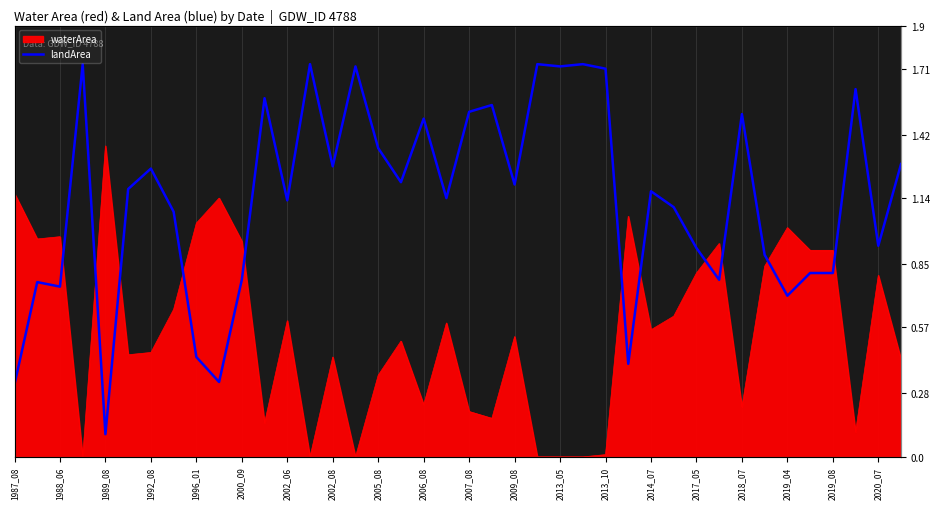

Rank the categories by value from lowest to highest.

1996_01, 1987_08, 2006_08, 27, 2005_08, 34, 1989_08, 1988_06, 2007_08, 31, 35, 36, 33, 30, 38, 2002_08, 29, 2013_05, 2020_07, 28, 2000_09, 22, 2019_04, 2002_06, 2014_07, 39, 2018_07, 2019_08, 32, 20, 21, 2009_08, 37, 26, 2017_05, 24, 1992_08, 2013_10, 23, 25